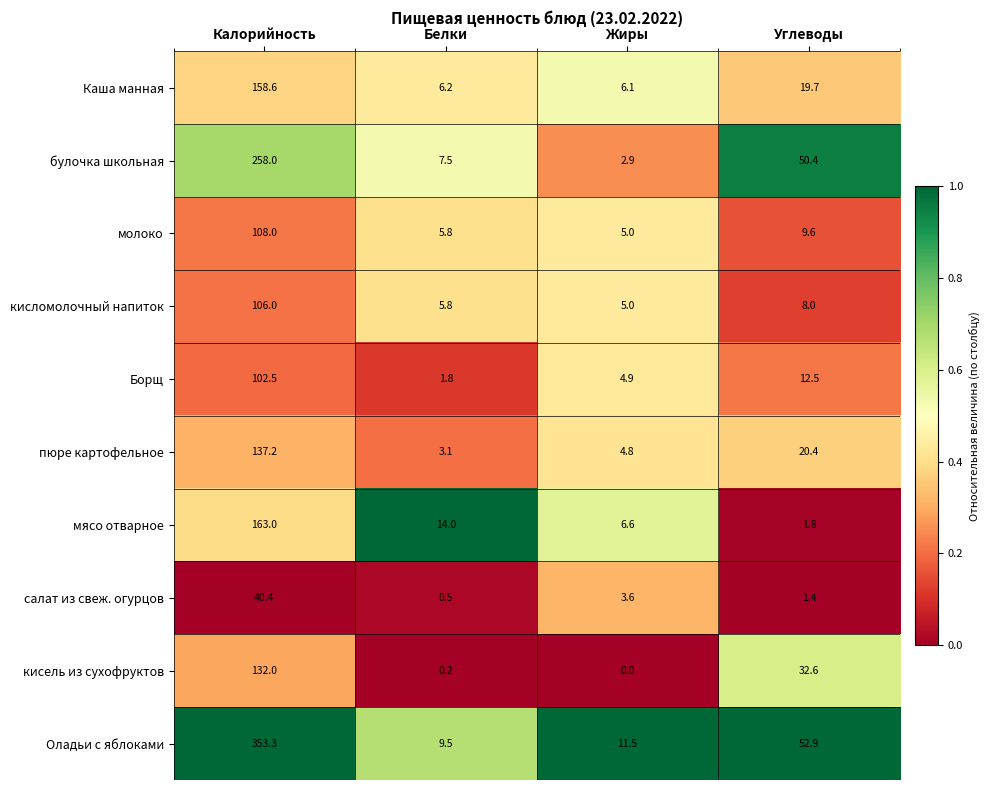

The value of мясо отварное at Белки is 14.0. True or false?

True